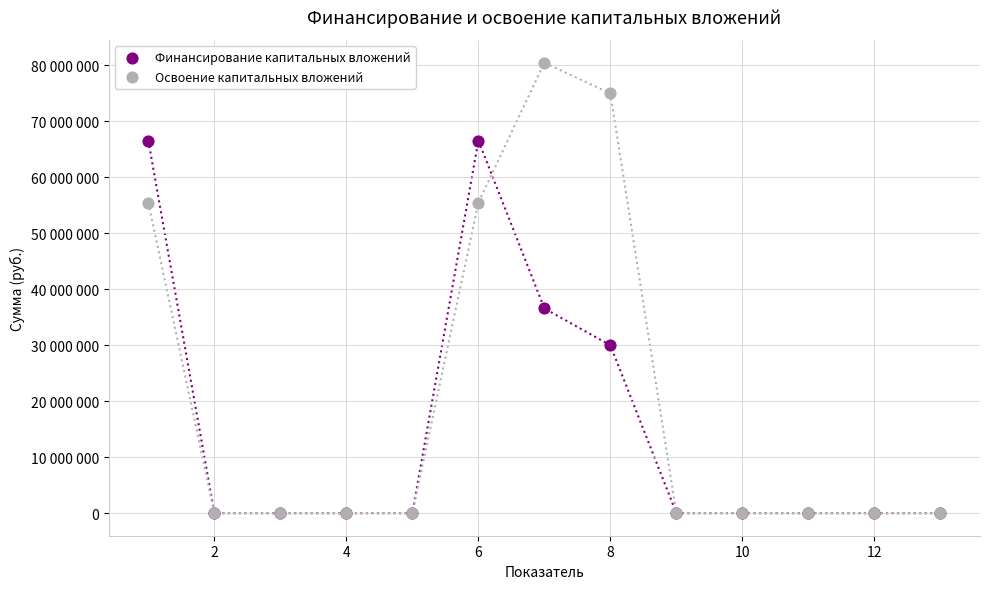

What are all the series names shown in the legend?

Финансирование капитальных вложений, Освоение капитальных вложений